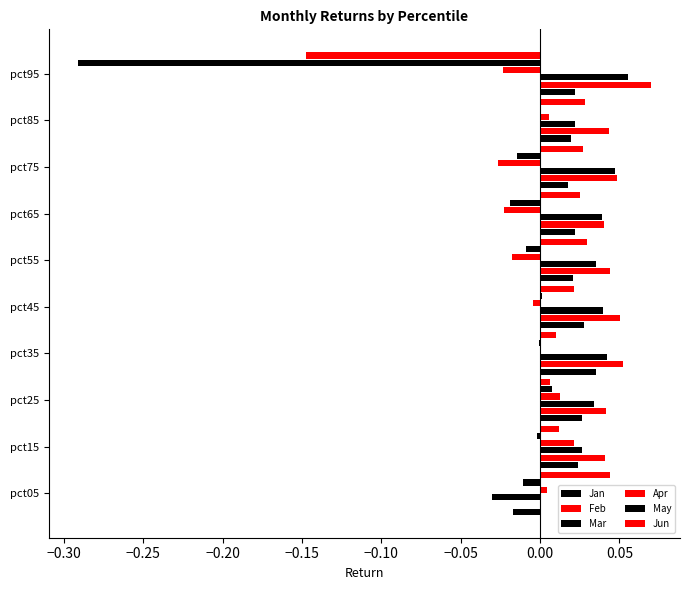

At how many categories does at least one series exceed 0?

10